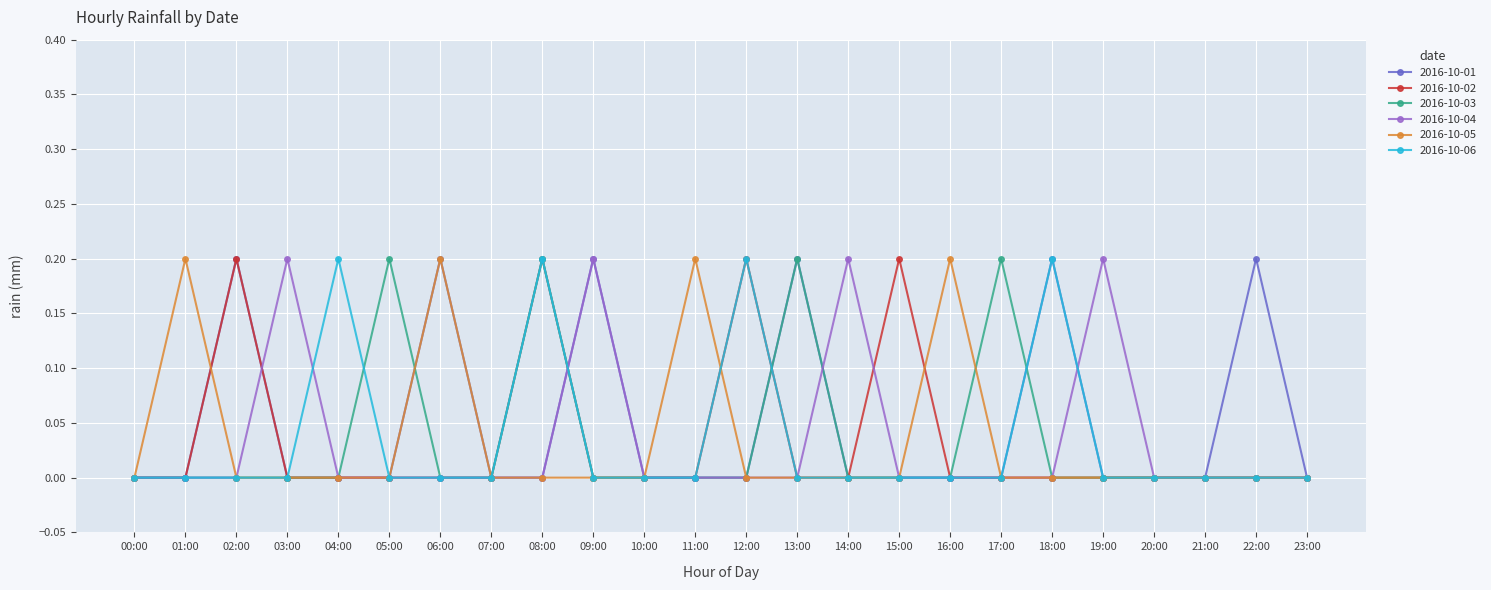

In 2016-10-06, how many points are higher than both neighbors (excluding endpoints)?

4